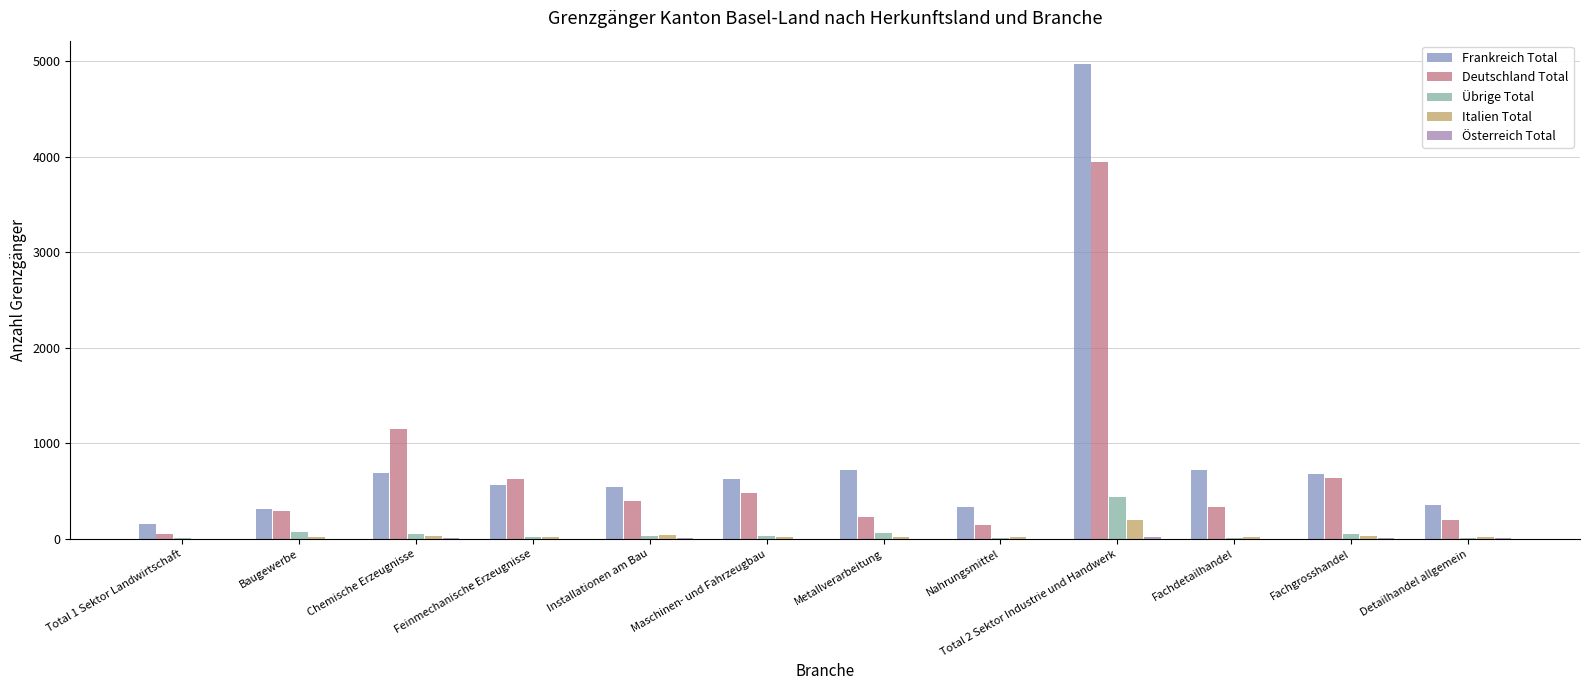

How many distinct data groups are displayed?

5